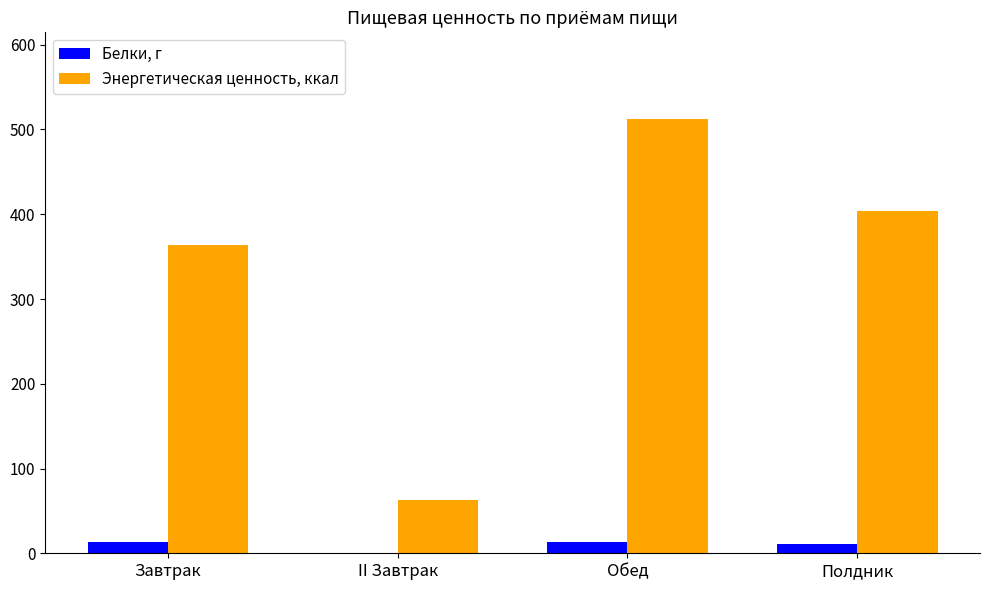

What is the highest value of the Энергетическая ценность, ккал series?

512.2